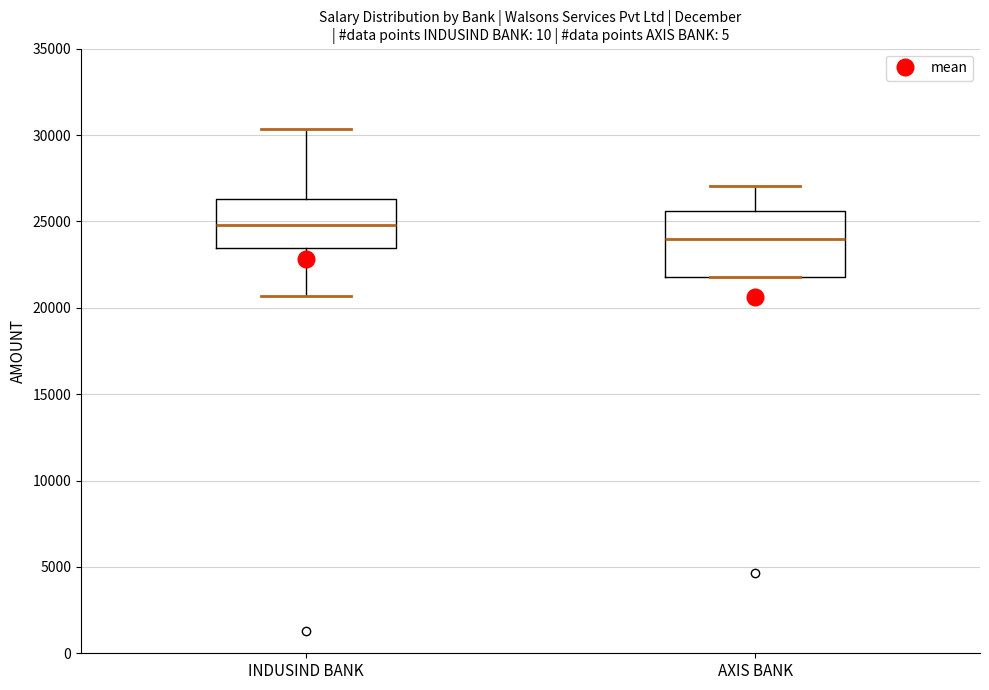

Which box is the tallest, from its lower edge to its upper edge?

AXIS BANK